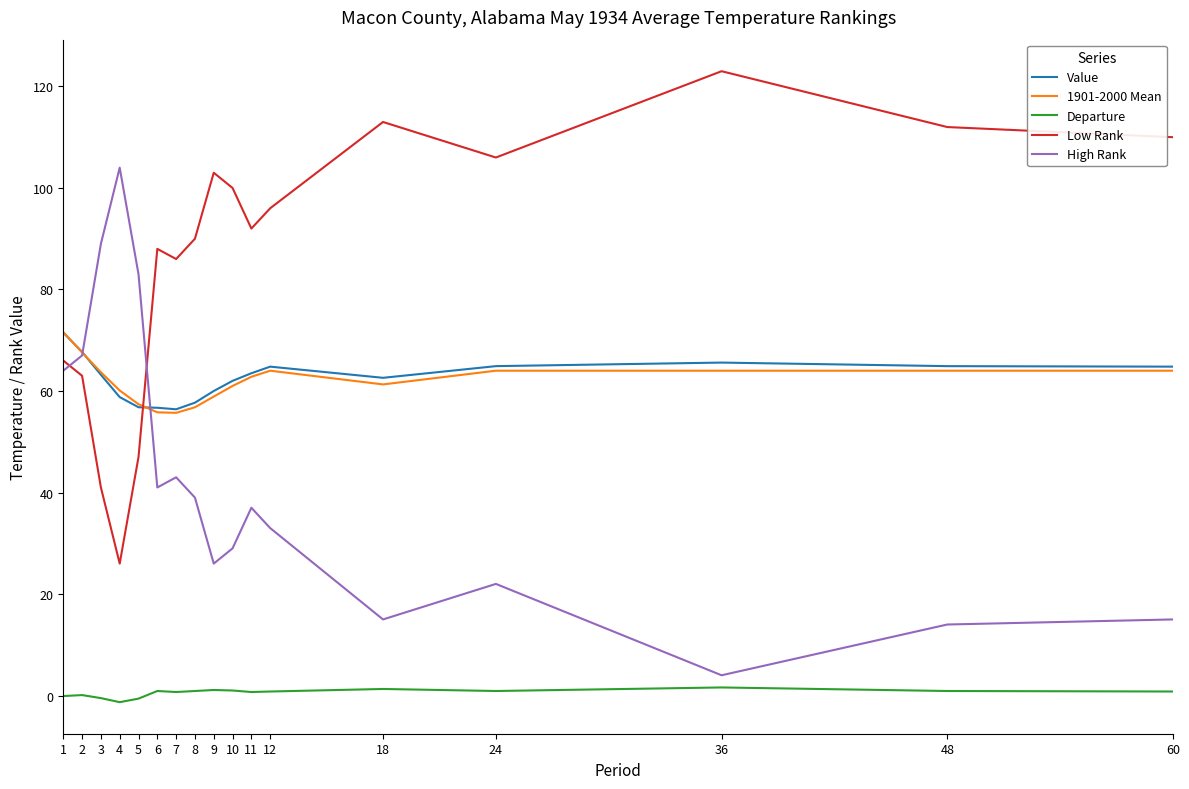

Which series ends up on top after the final intersection of Low Rank and 1901-2000 Mean?

Low Rank